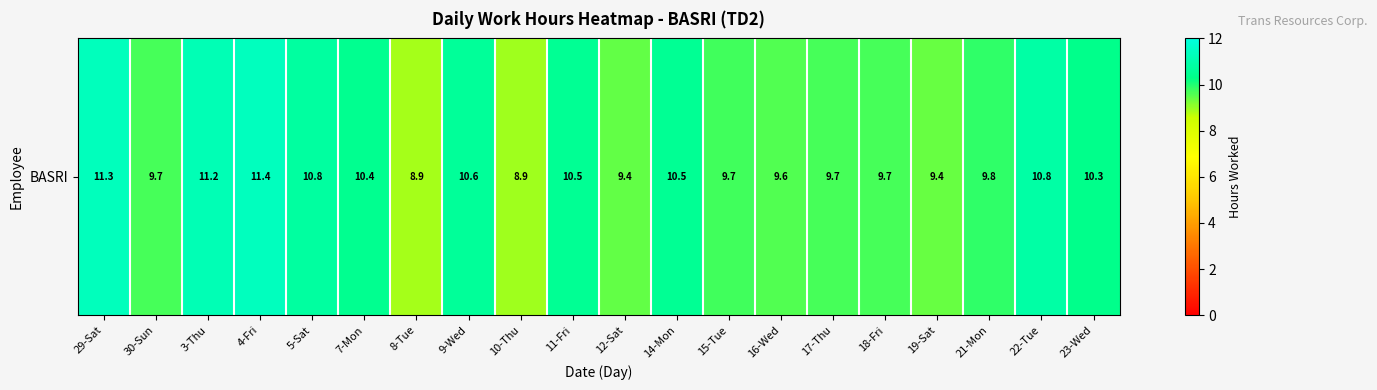

Reading left to right, list all the values displayed in this chart.

11.3	9.7	11.2	11.4	10.8	10.4	8.9	10.6	8.9	10.5	9.4	10.5	9.7	9.6	9.7	9.7	9.4	9.8	10.8	10.3